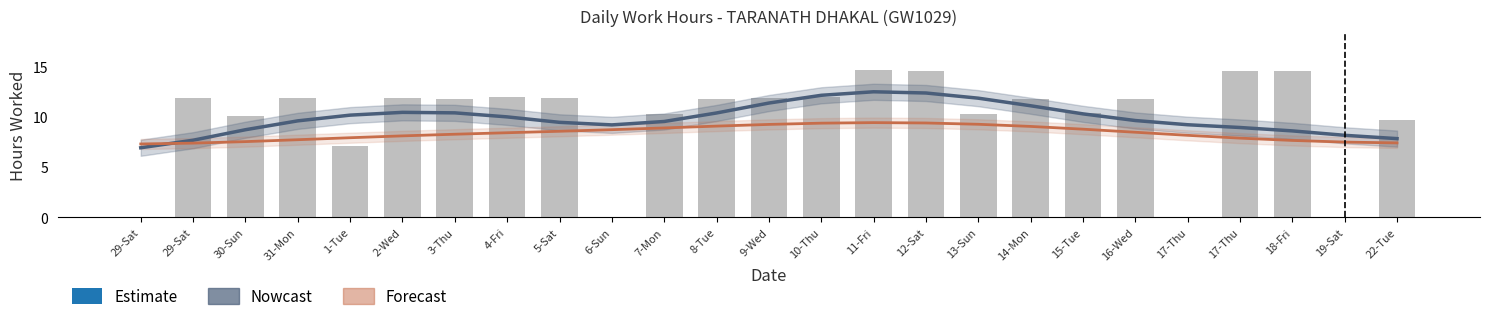

Read the Nowcast value at 30-Sun.

8.7